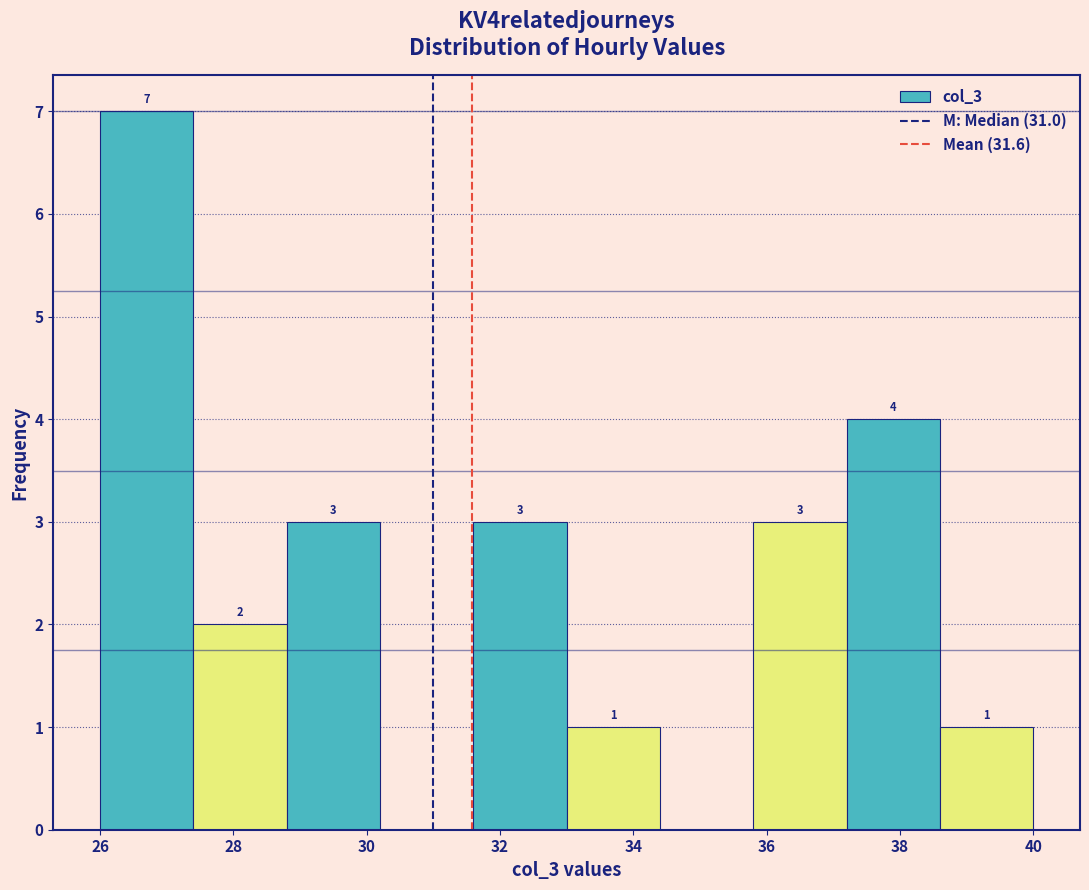

Over which range of the x-axis is the bar tallest?

26.0 to 27.4